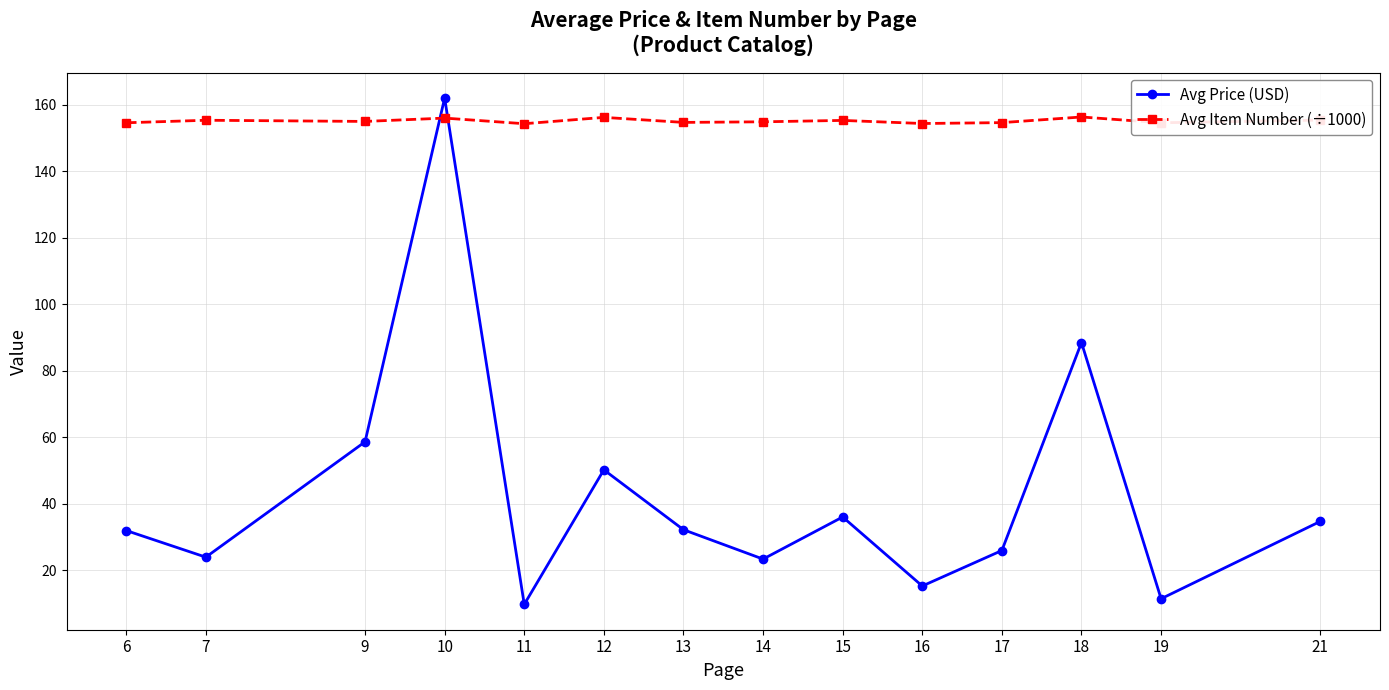

In Avg Item Number (÷1000), how many points are lower than both neighbors (excluding endpoints)?

5